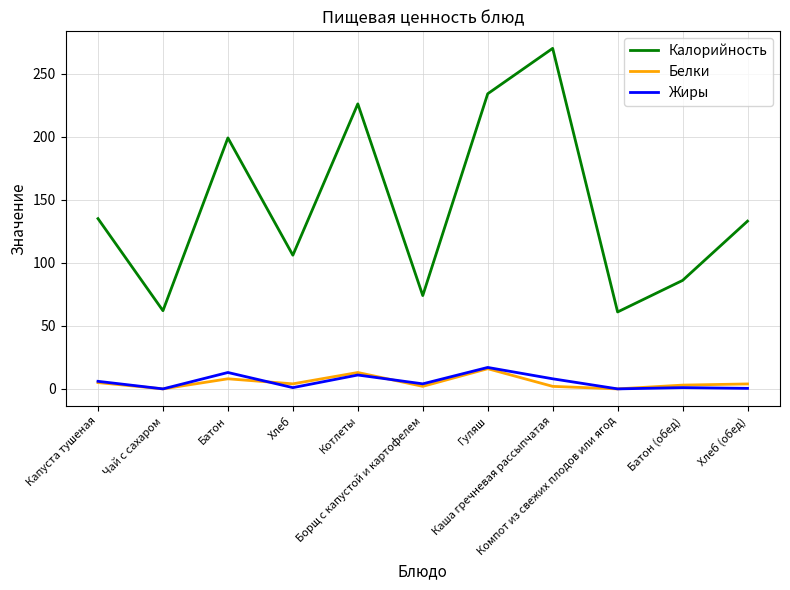

What is the approximate value of Калорийность at Гуляш?

234.0